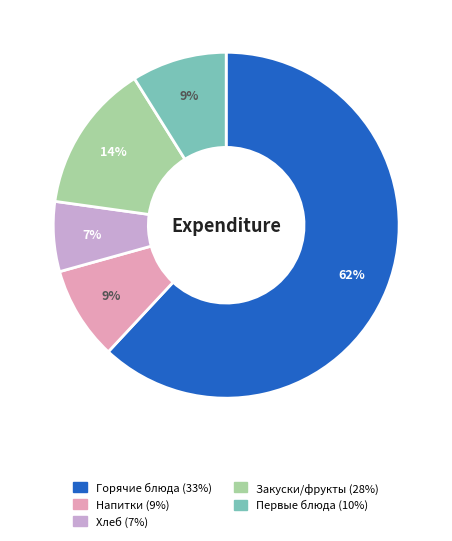

Count the number of slices in the pie.

5